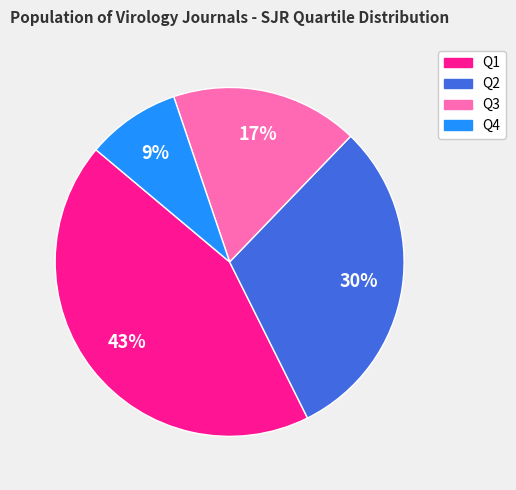

Count the number of slices in the pie.

4